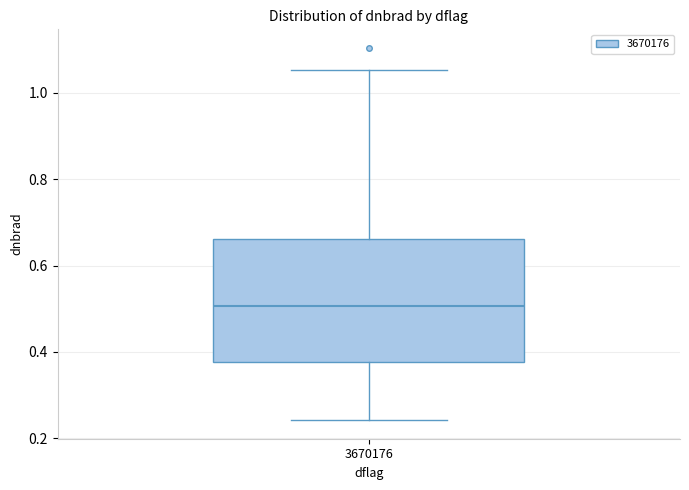

Where does the lower whisker of the box at x = 3670176 end on the y-axis? The values are not printed on the chart, so give them approximately, as read against the axis.

0.24